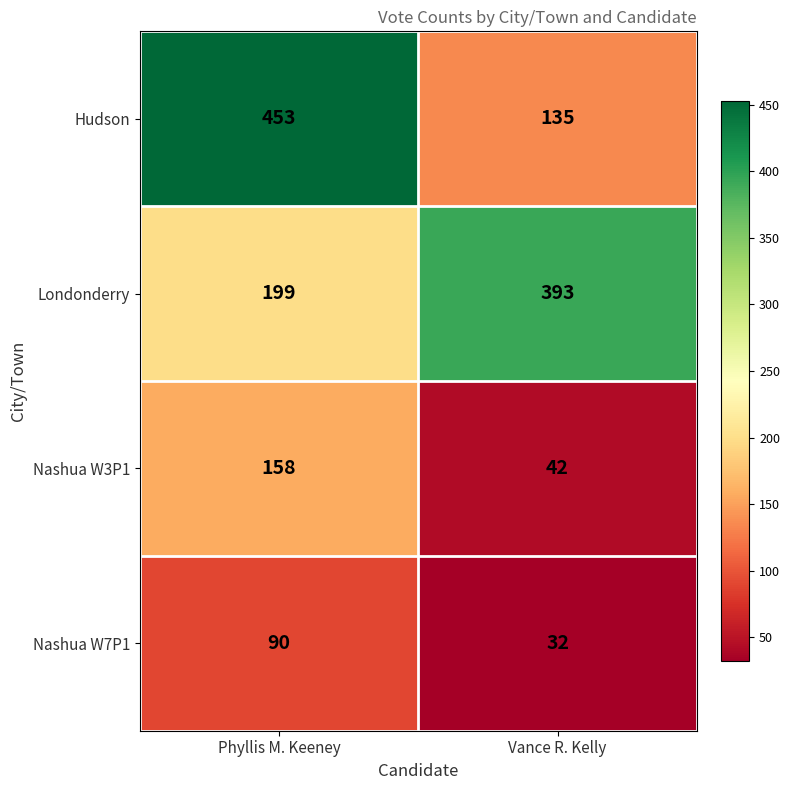

Reading right to left, extract all data points from this chart.

Hudson: 135	453
Londonderry: 393	199
Nashua W3P1: 42	158
Nashua W7P1: 32	90